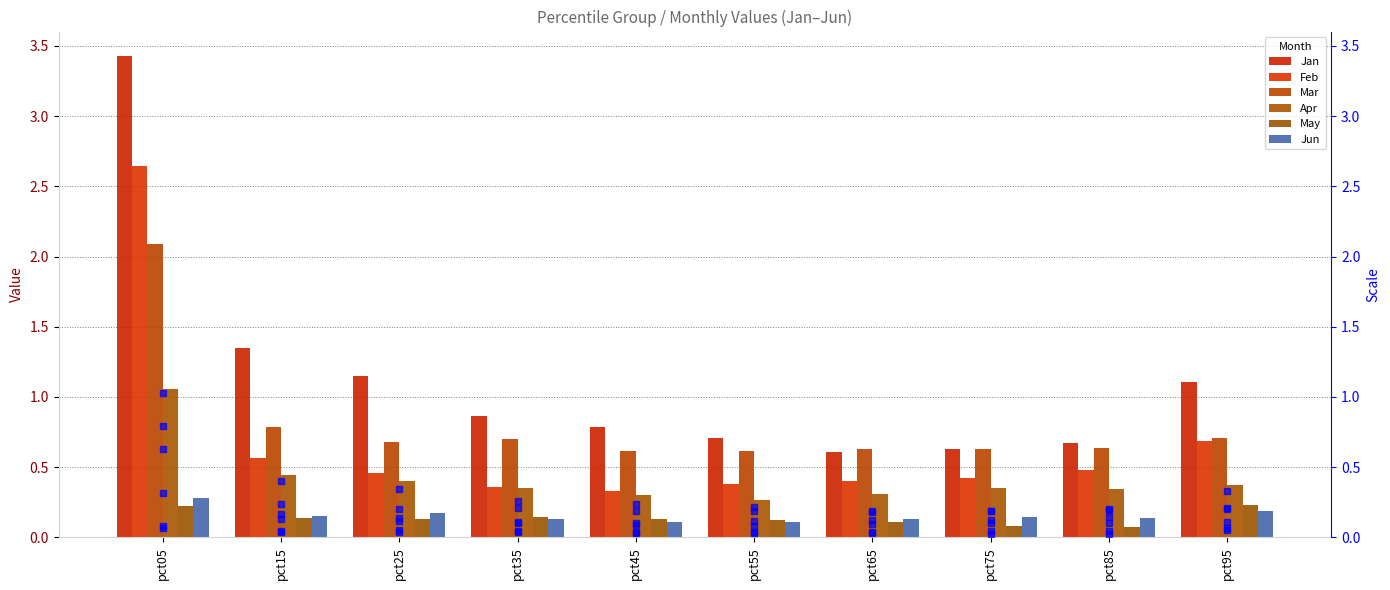

At which label is Jan closest to 2?

pct15